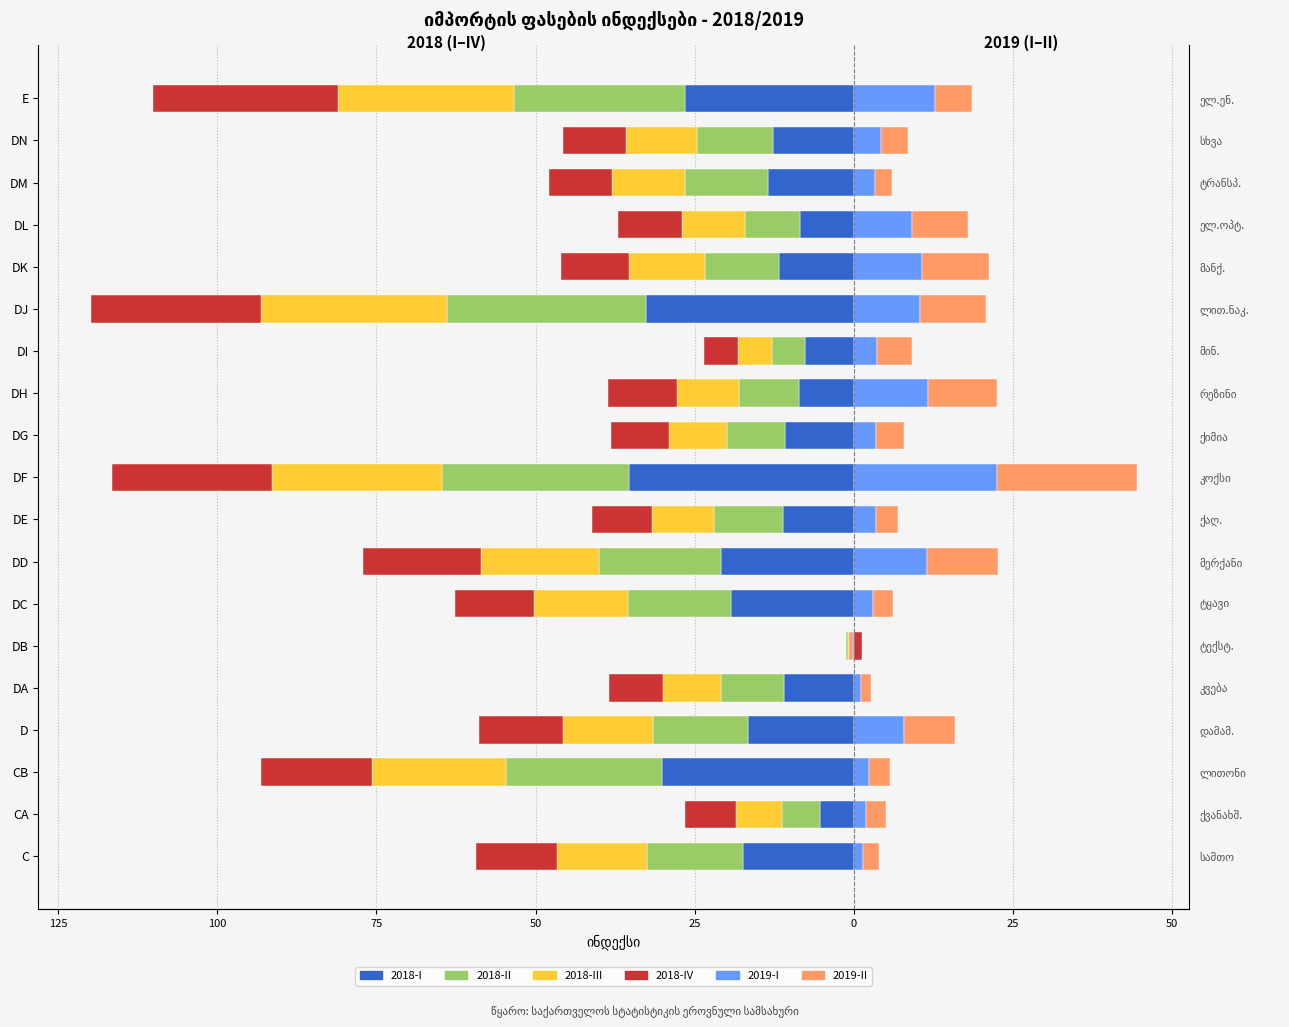

What is the total value across all series at DI?

-14.3